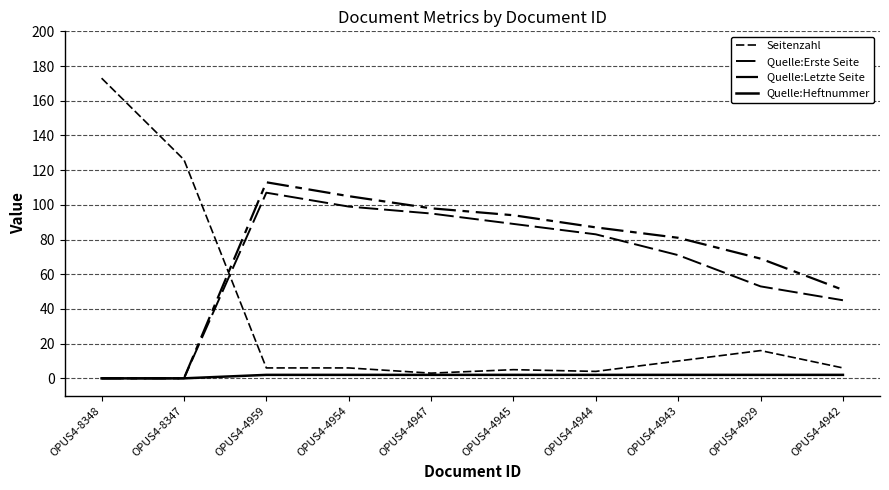

True or false: Seitenzahl and Quelle:Erste Seite intersect in this chart.

True